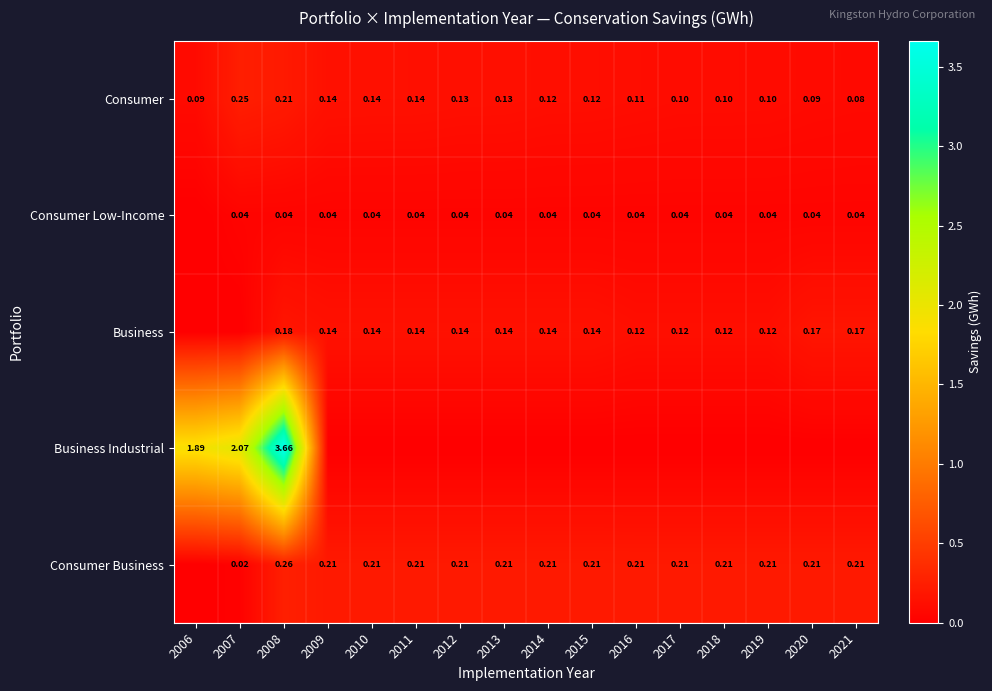

Is the value of Consumer Business at 2018 greater than the value of Business at 2021?

Yes